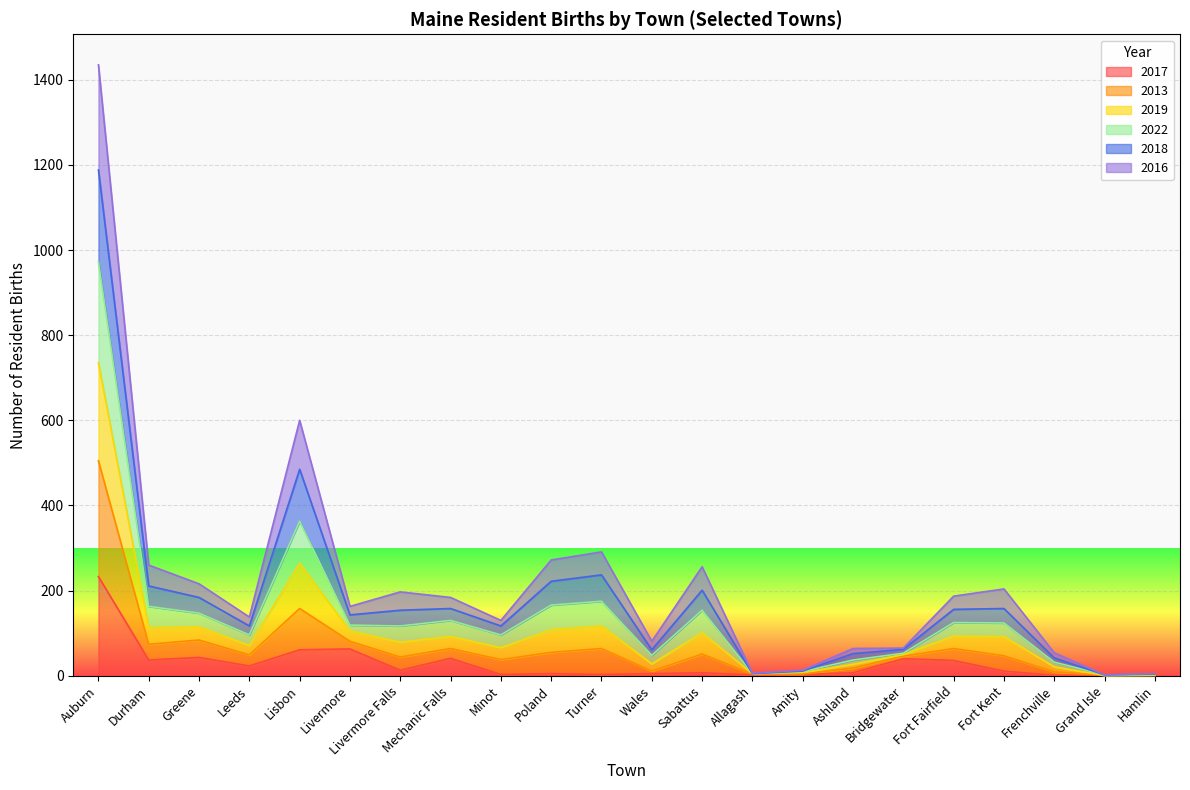

At which category does 2022 reach its first local peak?

Lisbon